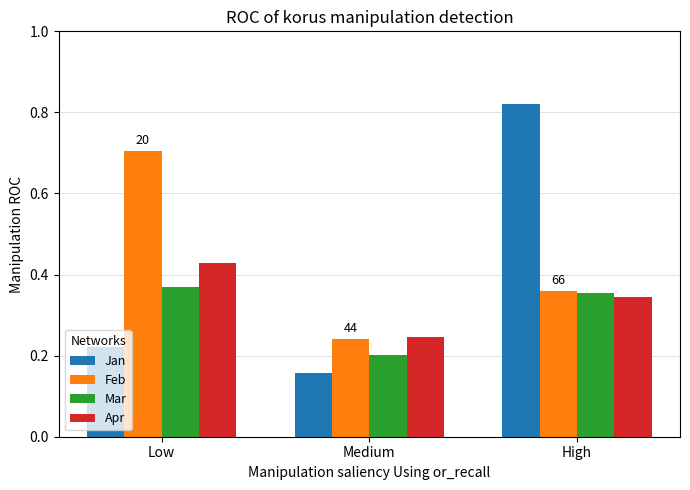

Which series has the largest range (max minus min)?

Jan